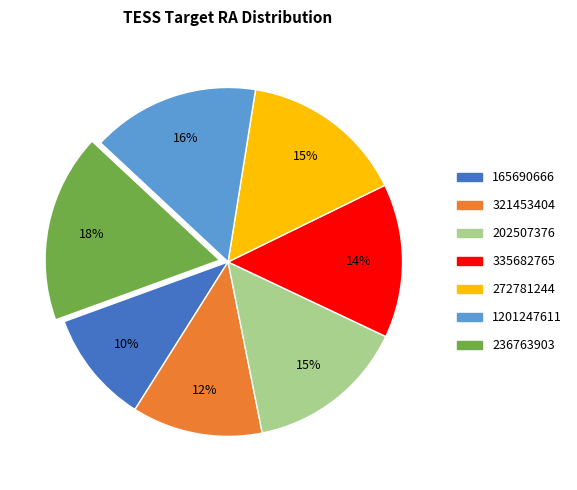

Is 321453404 the majority of the pie?

No